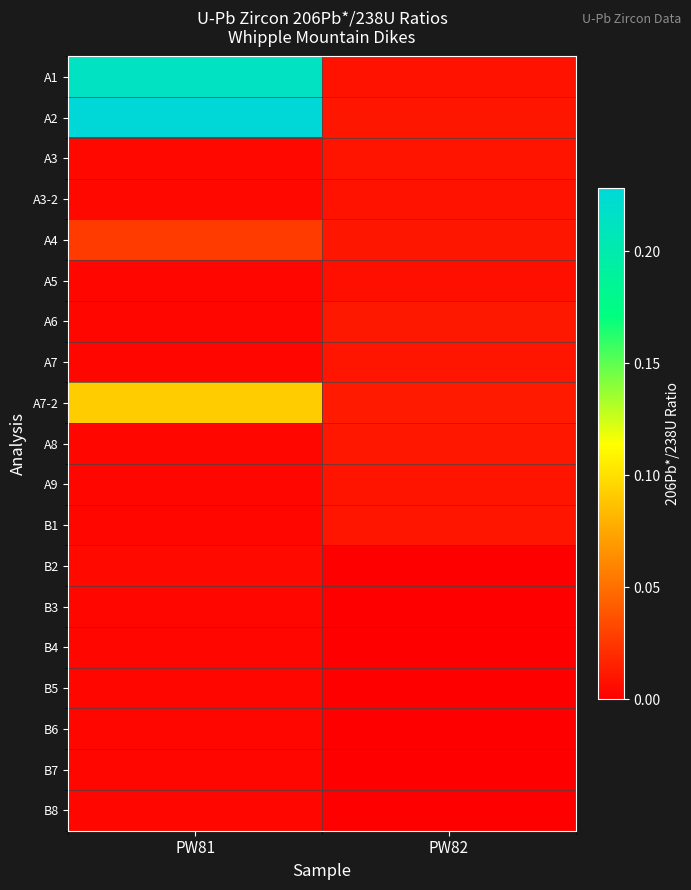

At PW81, list the series in order from largest to smallest.

A2, A1, A7-2, A4, B2, A3-2, A3, B8, B6, B7, B5, A8, B4, A7, A6, B3, A9, A5, B1